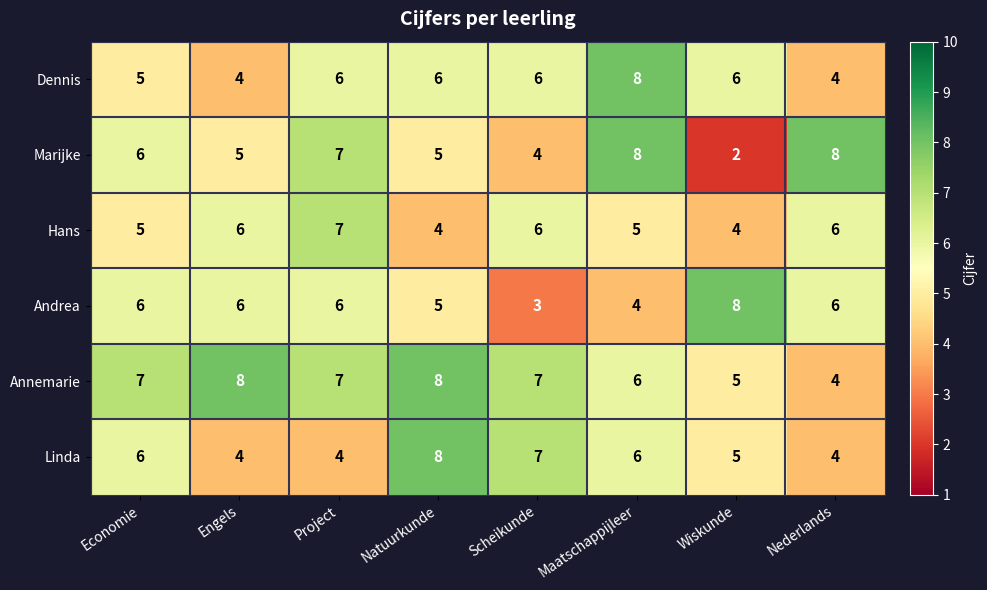

What is the spread (max minus min) of values at Nederlands?

4